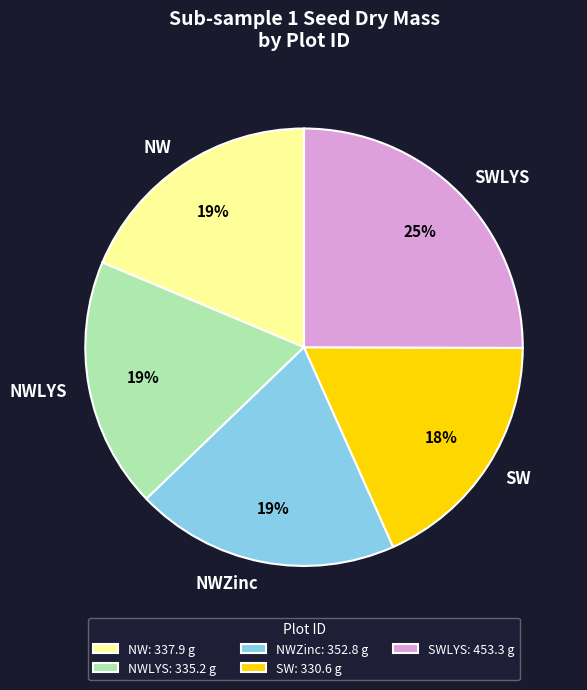

What is the ratio of the value at SWLYS to the value at NW?

1.3